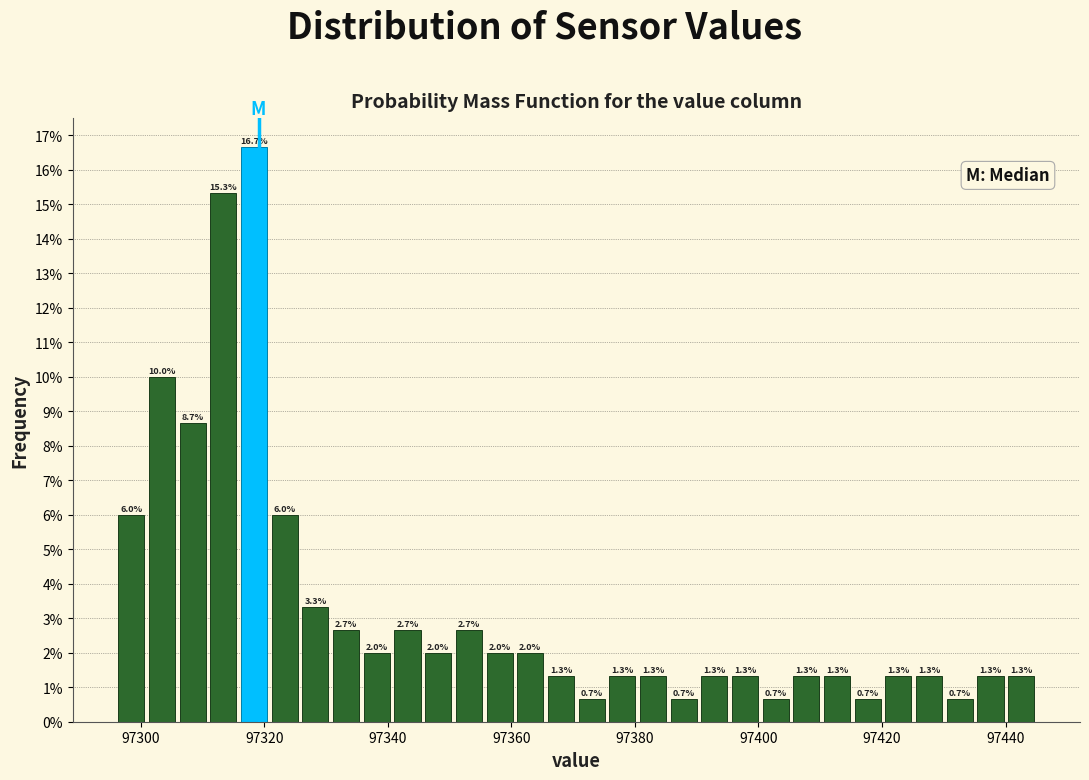

Around what value on the x-axis is the tallest bar? Give the approximate position of its centre, as read against the axis.

97318